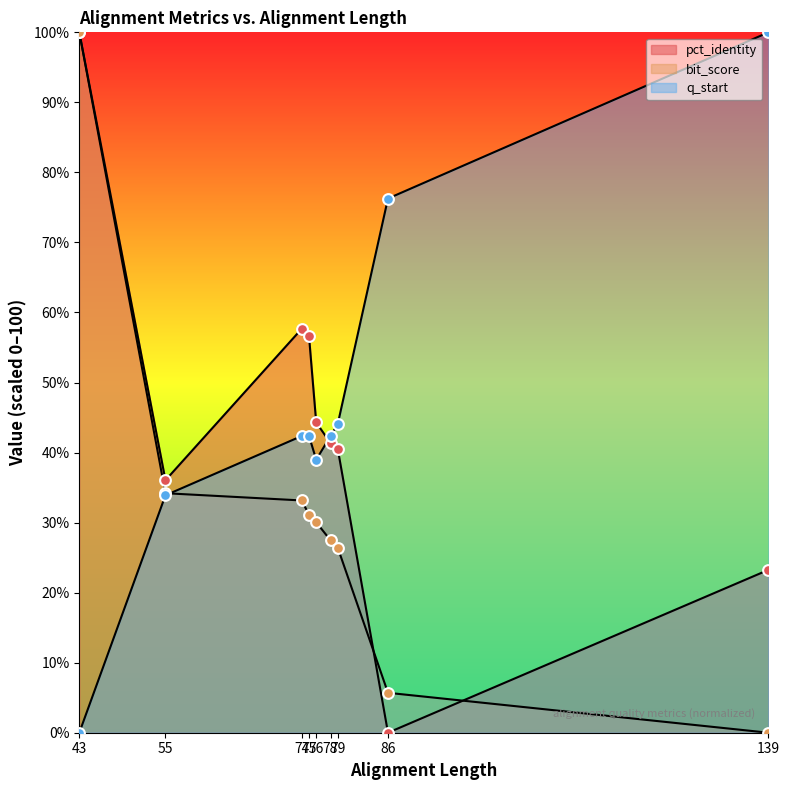

Which series has the largest total across all categories?

q_start